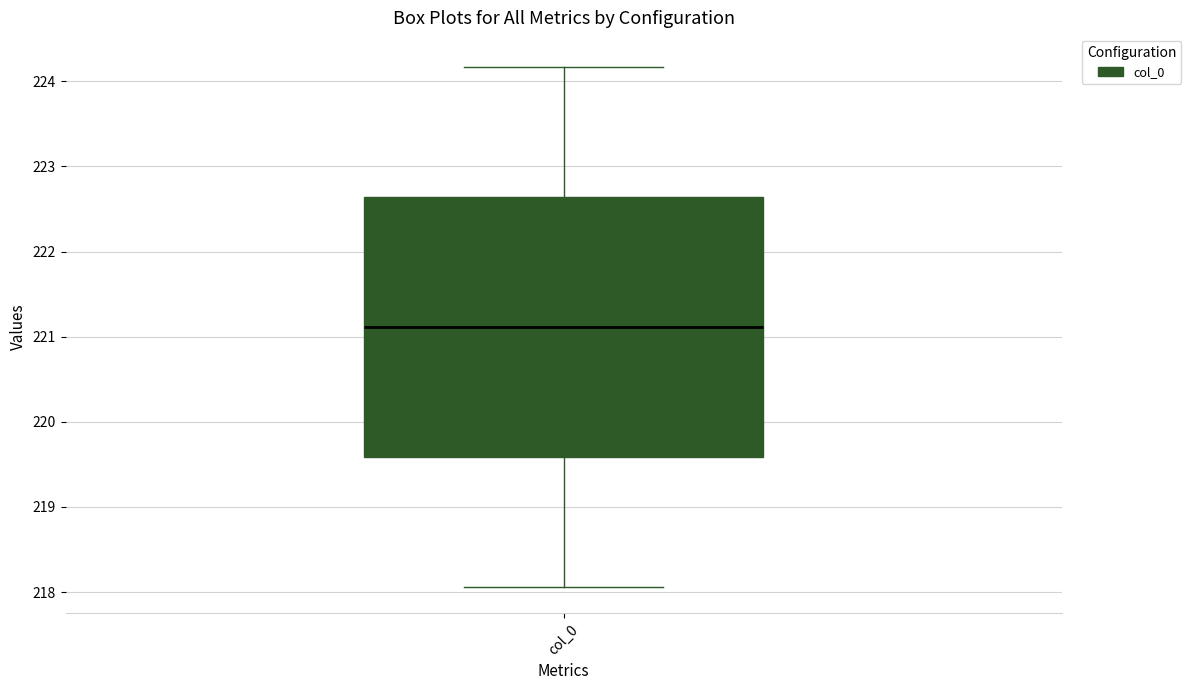

Where is the upper edge of the box for col_0 on the y-axis? The values are not printed on the chart, so give them approximately, as read against the axis.

222.6